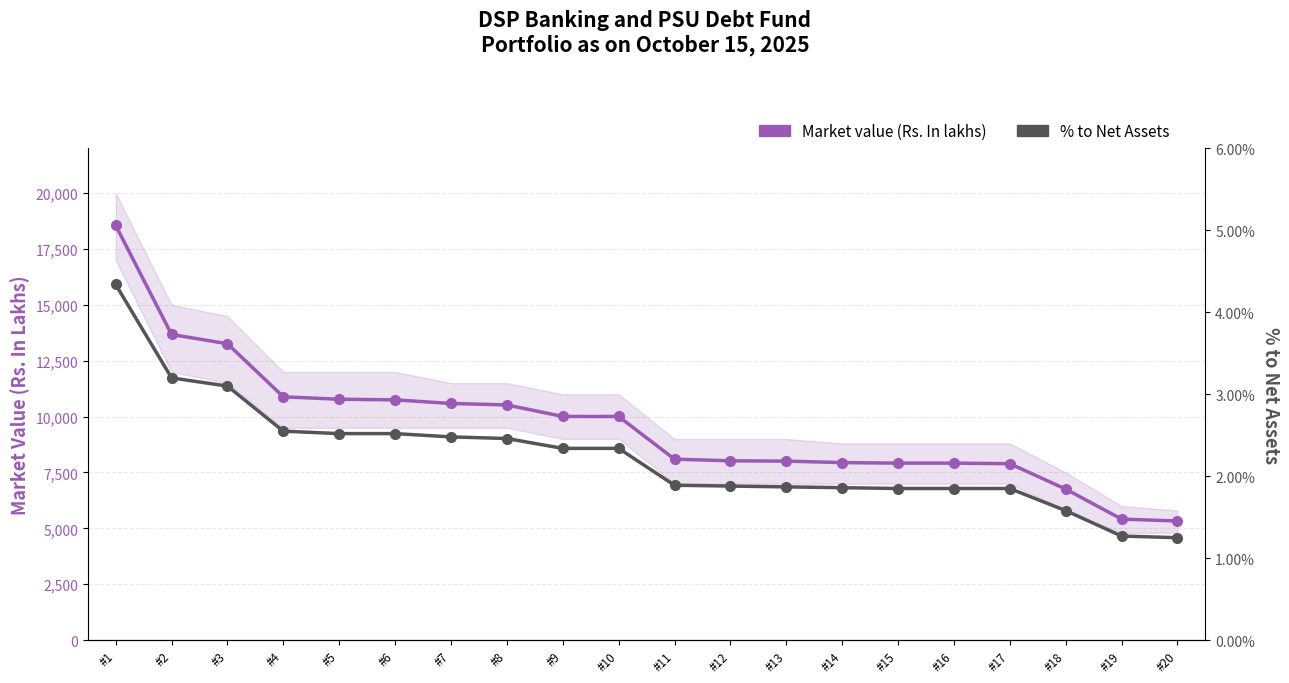

True or false: % to Net Assets has a value of 3.1 at #11.

False